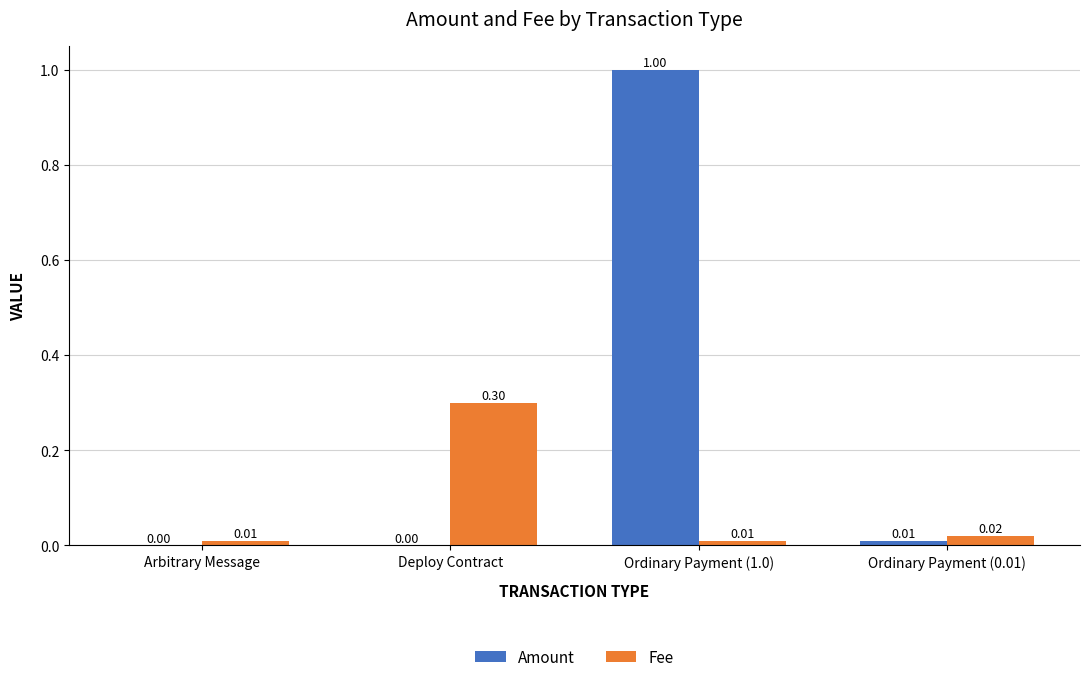

The Amount series shows 1.4 at Ordinary Payment (1.0). True or false?

False